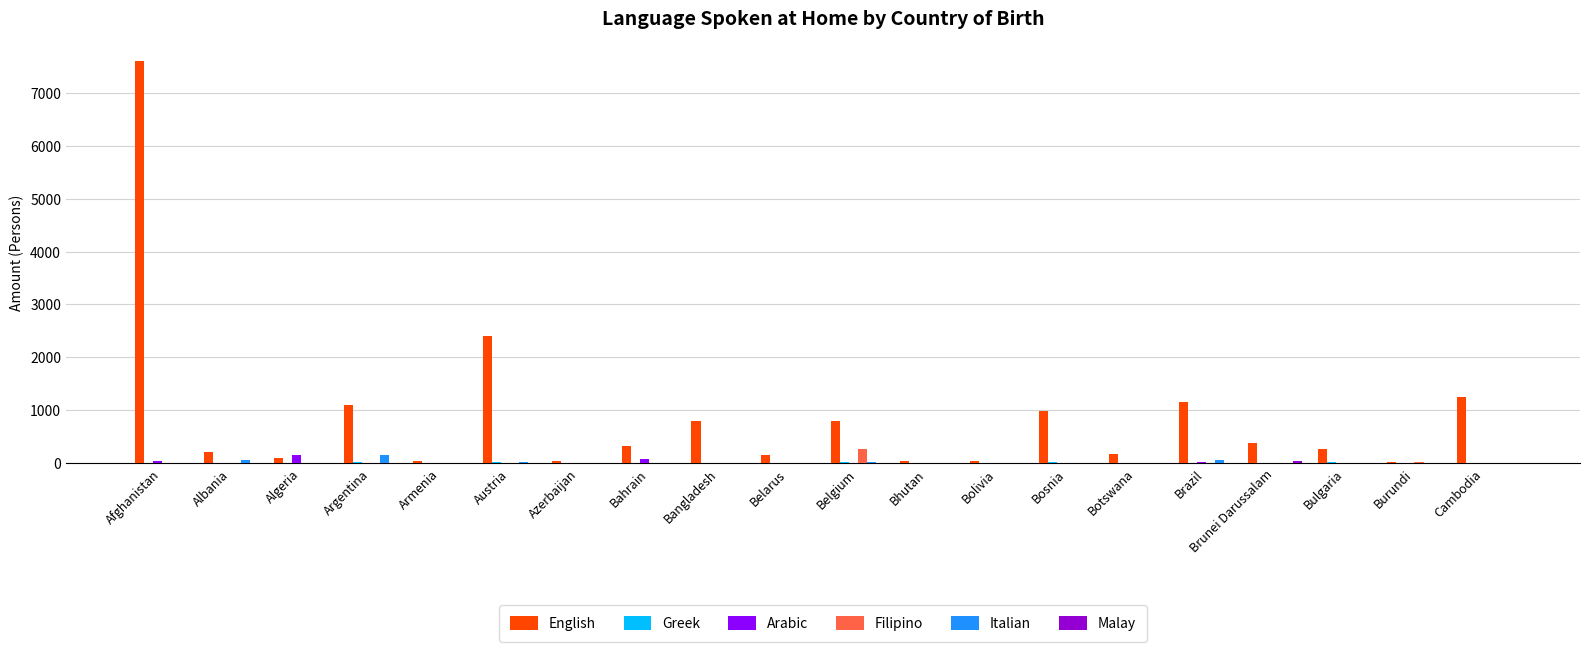

Which series has the largest total across all categories?

English